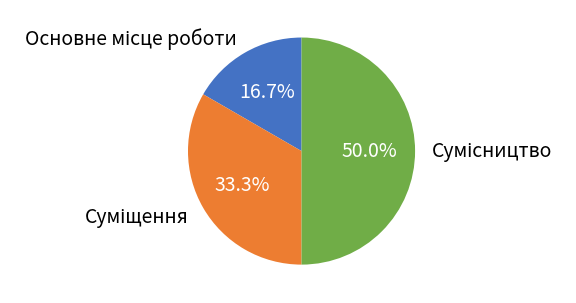

How many segments does this pie chart have?

3